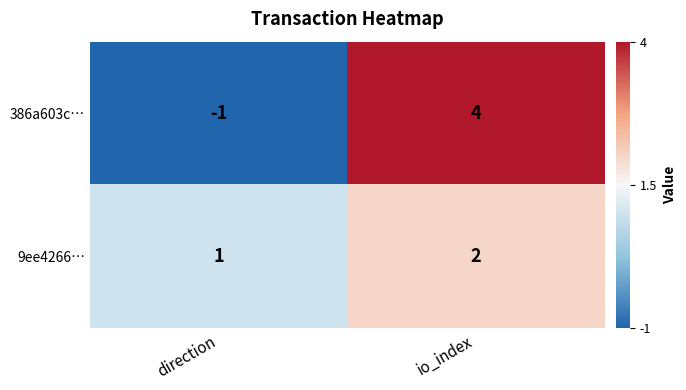

What is the minimum value for 386a603c…?

-1